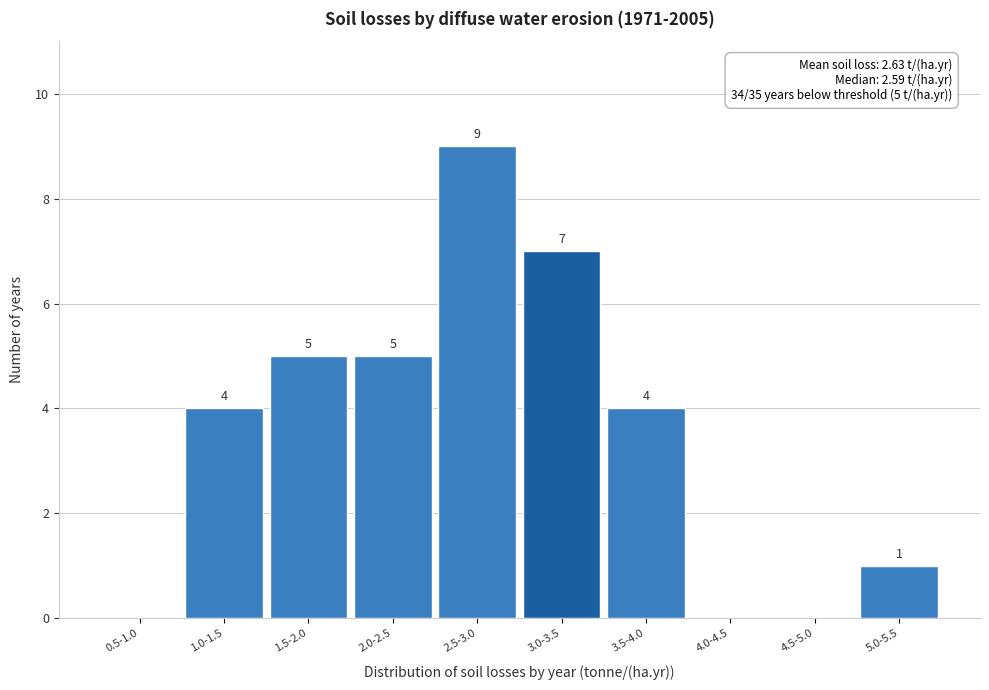

Reading left to right, list all the values displayed in this chart.

0.5-1.0=0	1.0-1.5=4	1.5-2.0=5	2.0-2.5=5	2.5-3.0=9	3.0-3.5=7	3.5-4.0=4	4.0-4.5=0	4.5-5.0=0	5.0-5.5=1